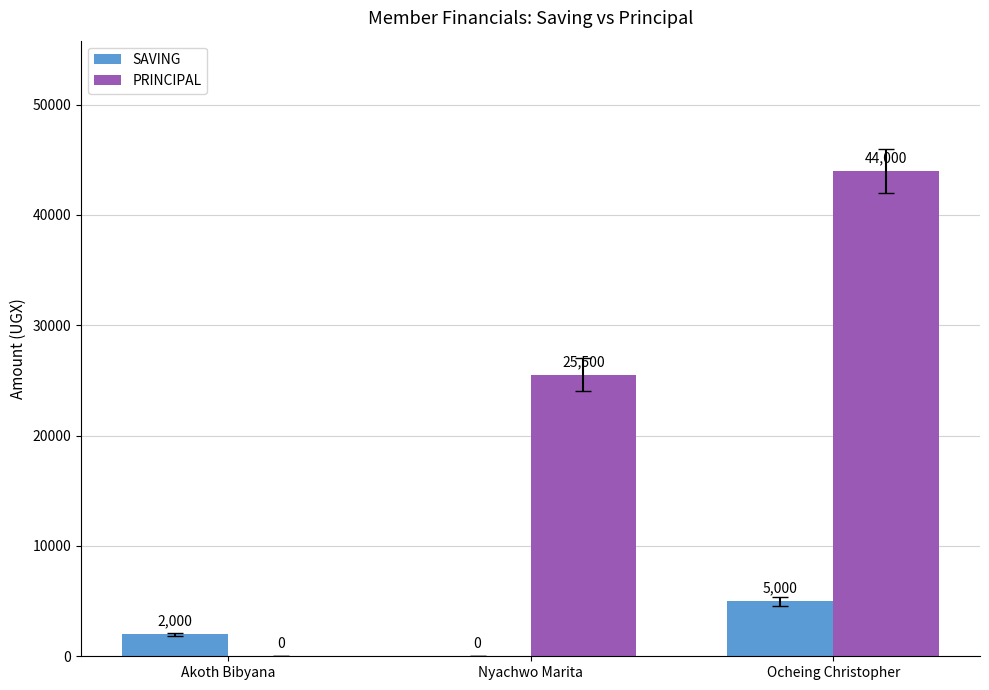

What is the total value across all series at Akoth Bibyana?

2000